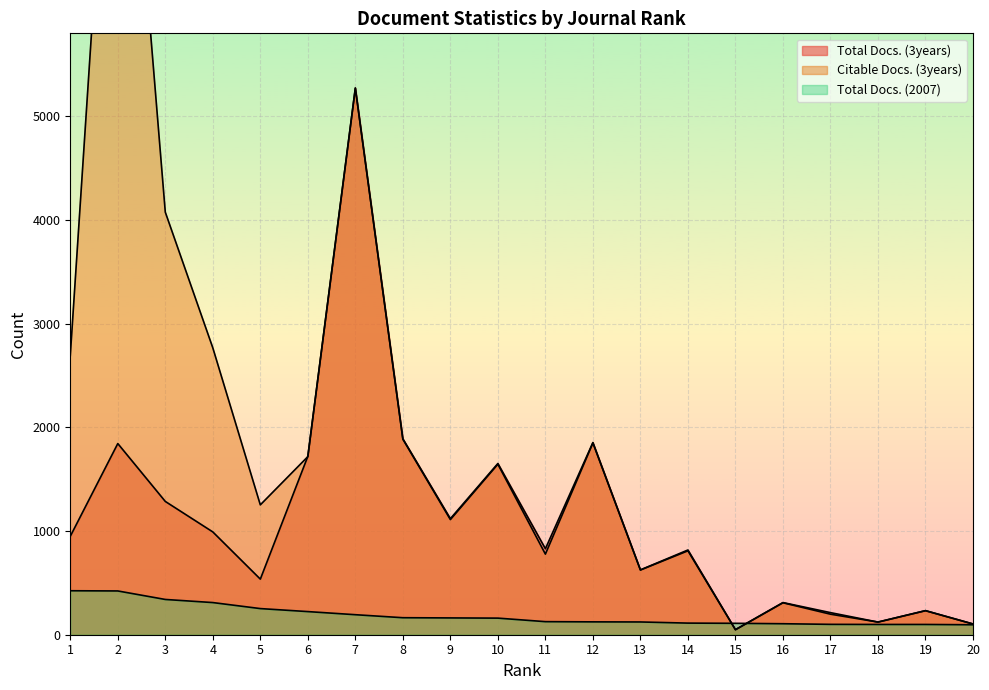

The Total Docs. (3years) series shows 568 at 9. True or false?

False